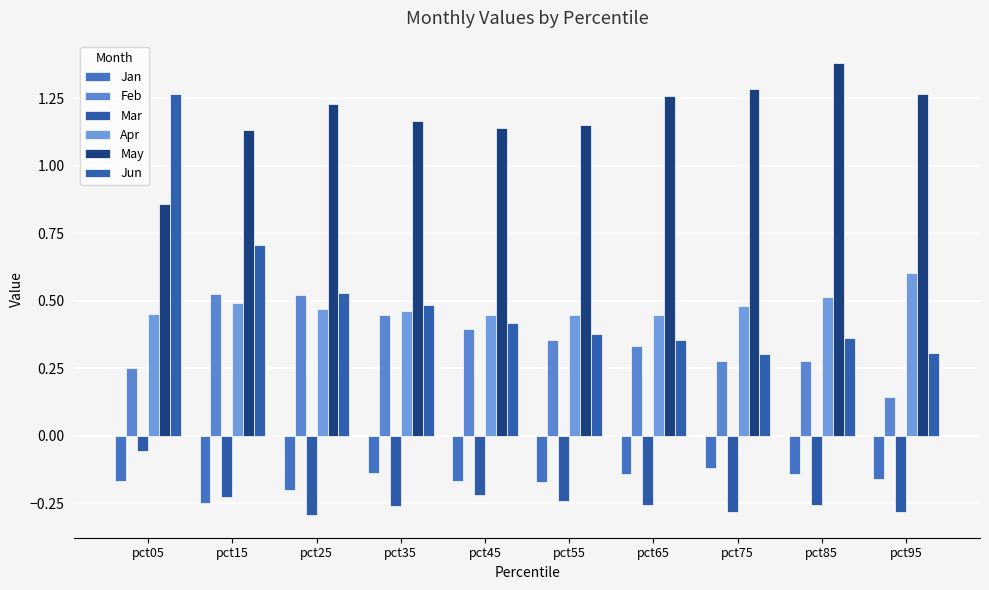

Are the bars horizontal?

No